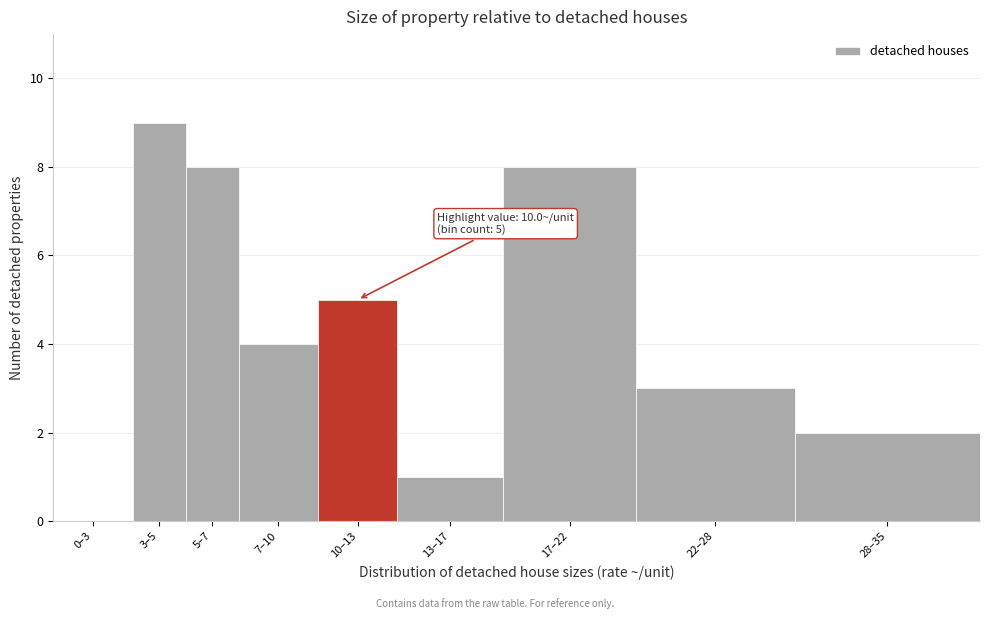

Reading left to right, transcribe all the data shown in this chart.

0–3=0	3–5=9	5–7=8	7–10=4	10–13=5	13–17=1	17–22=8	22–28=3	28–35=2